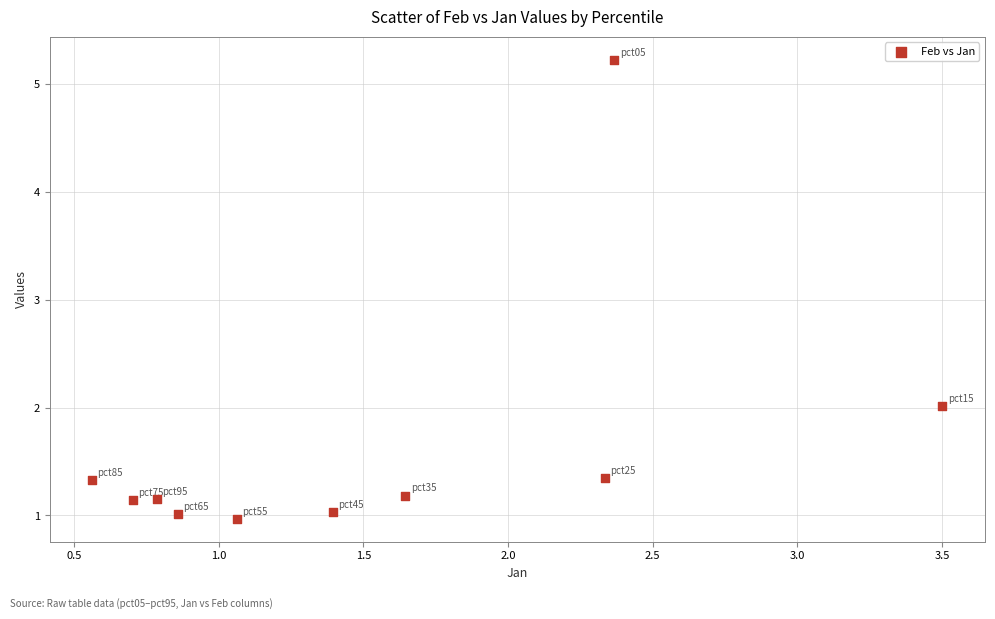

What is the range of Y values (max minus min)?

4.3